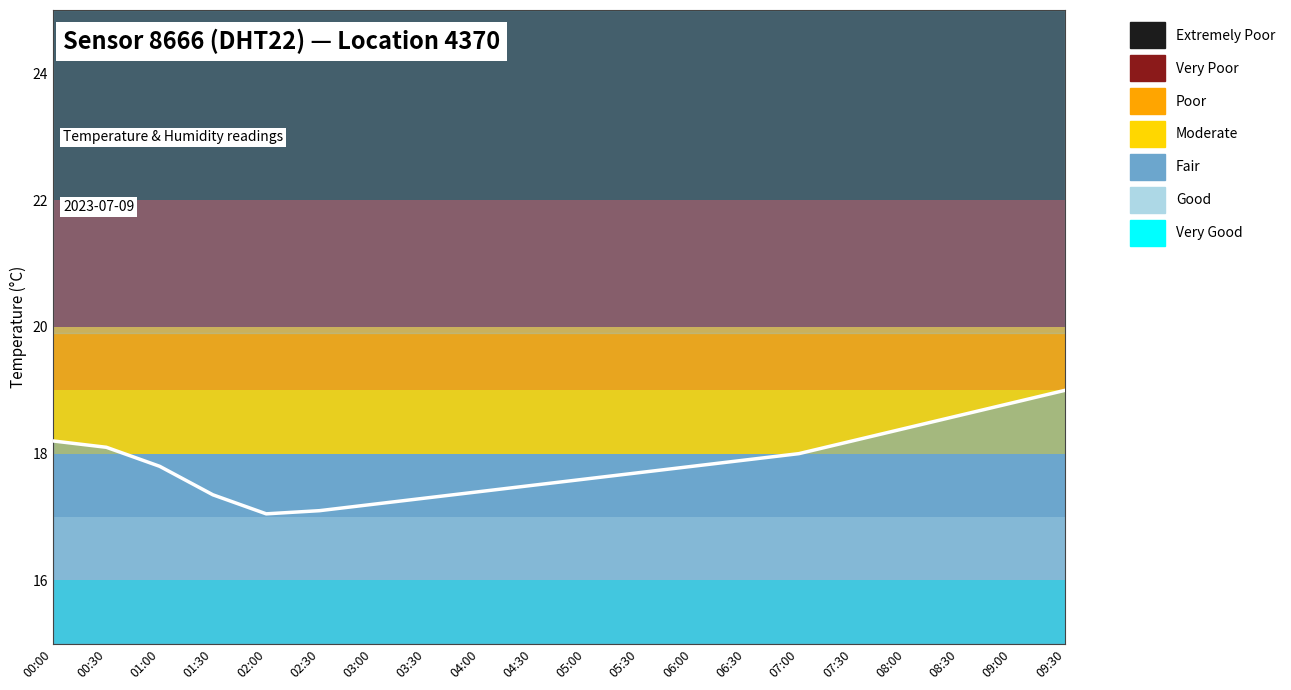

How many interior local valleys (lower than both neighbors) does the data have?

1